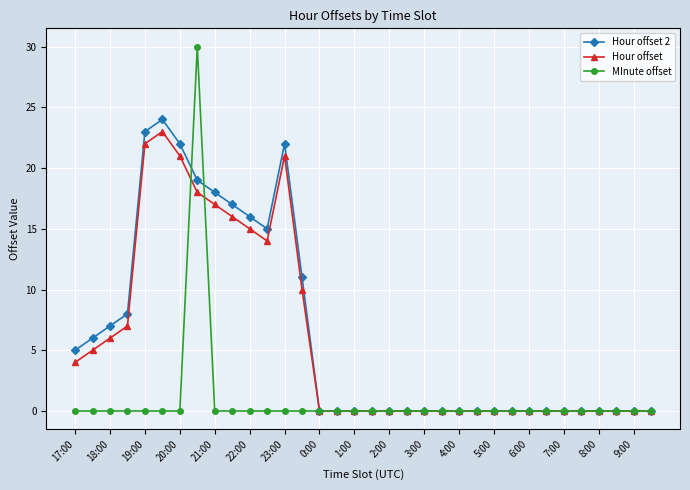

Reading left to right, list all the values displayed in this chart.

Hour offset 2: 5	6	7	8	23	24	22	19	18	17	16	15	22	11	0	0	0	0	0	0	0	0	0	0	0	0	0	0	0	0	0	0	0	0
Hour offset: 4	5	6	7	22	23	21	18	17	16	15	14	21	10	0	0	0	0	0	0	0	0	0	0	0	0	0	0	0	0	0	0	0	0
MInute offset: 0	0	0	0	0	0	0	30	0	0	0	0	0	0	0	0	0	0	0	0	0	0	0	0	0	0	0	0	0	0	0	0	0	0